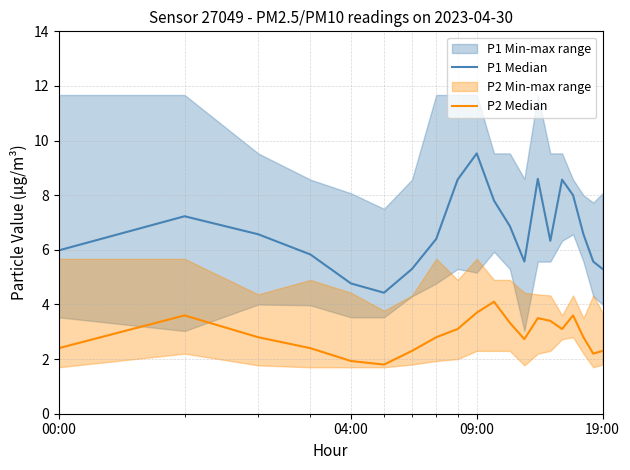

True or false: P1 Median has more than 1 points higher than both neighbors.

True